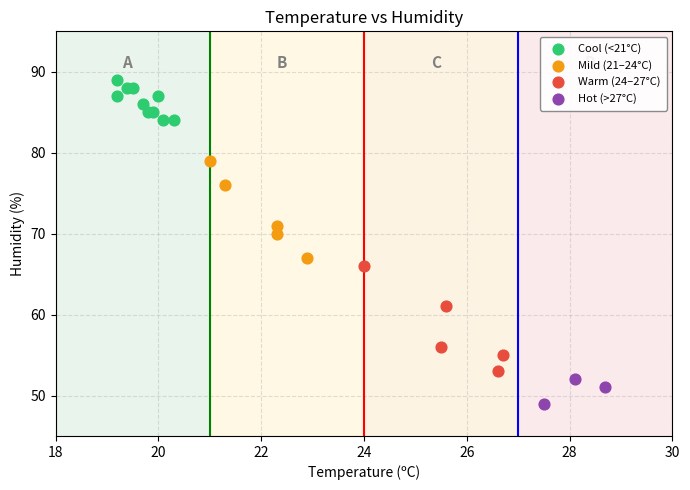

Which series reaches the maximum Y coordinate?

Cool (<21°C)